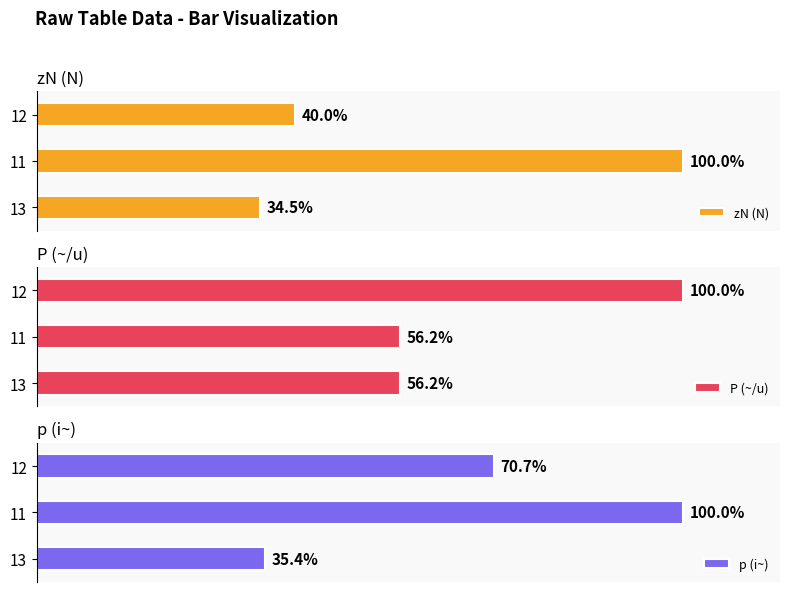

Rank the categories by zN (N) value from highest to lowest.

11, 12, 13